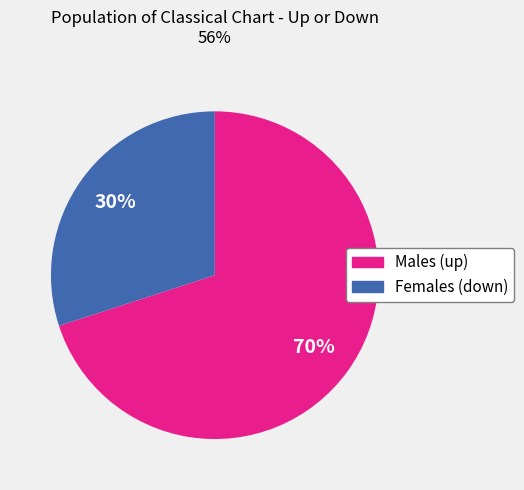

How many segments does this pie chart have?

2